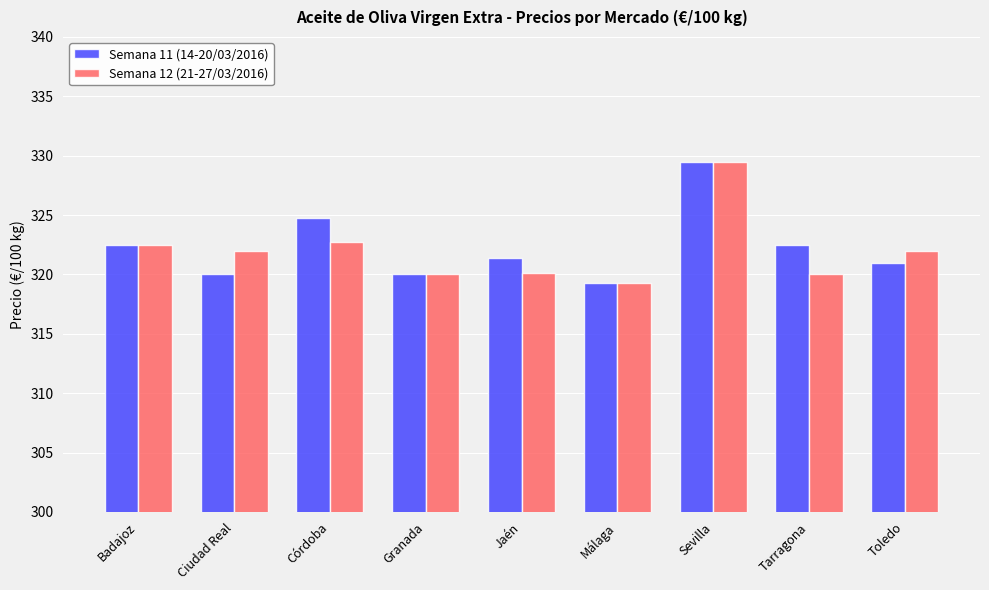

What is the spread (max minus min) of values at Toledo?

1.0